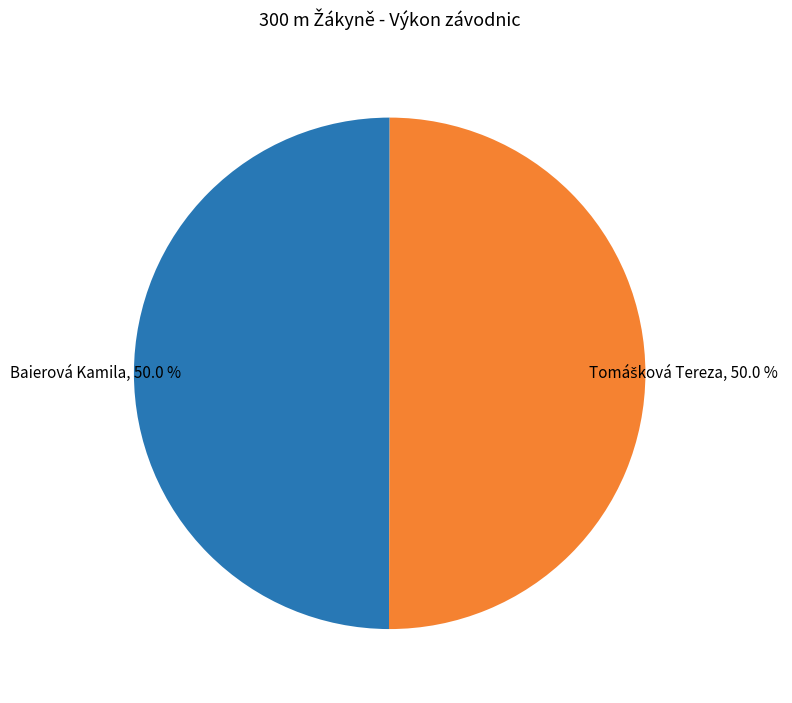

To the nearest percent, what is the average slice percentage?

50%